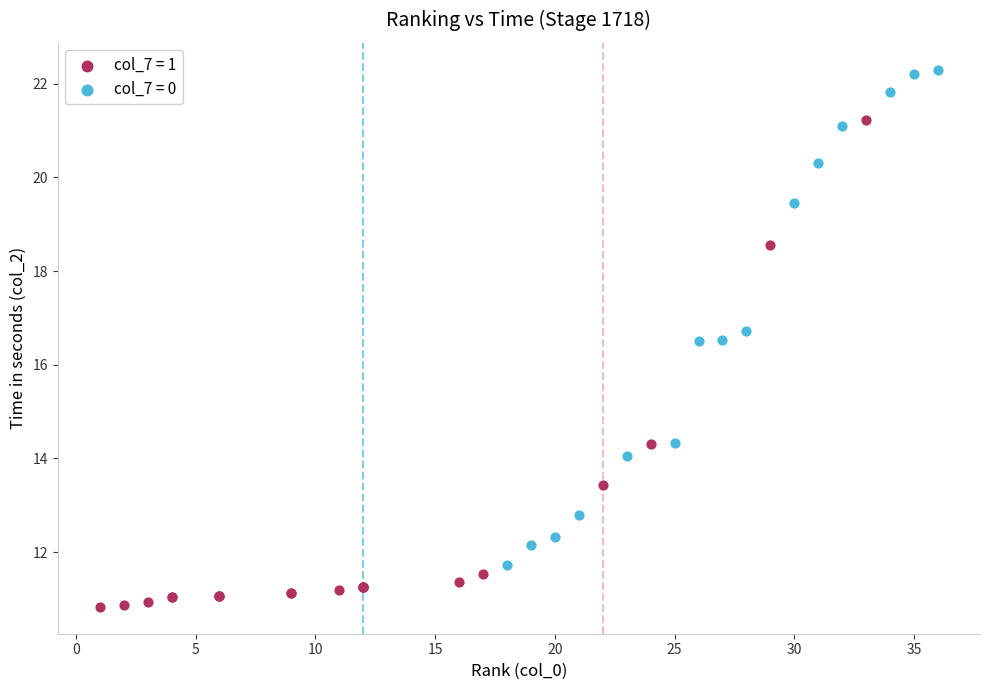

Which series reaches the minimum Y coordinate?

col_7 = 1